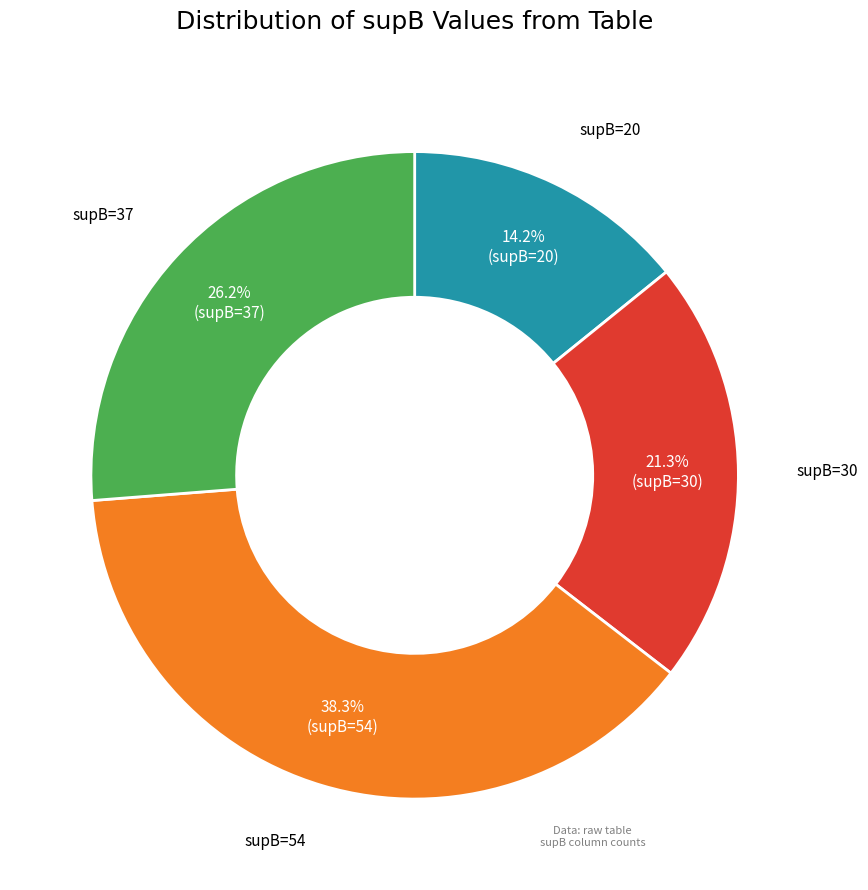

Does any single category account for the majority?

No